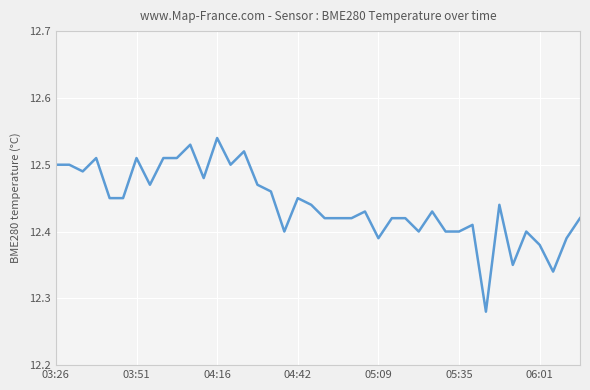

What is the difference between the maximum and minimum values?

0.3